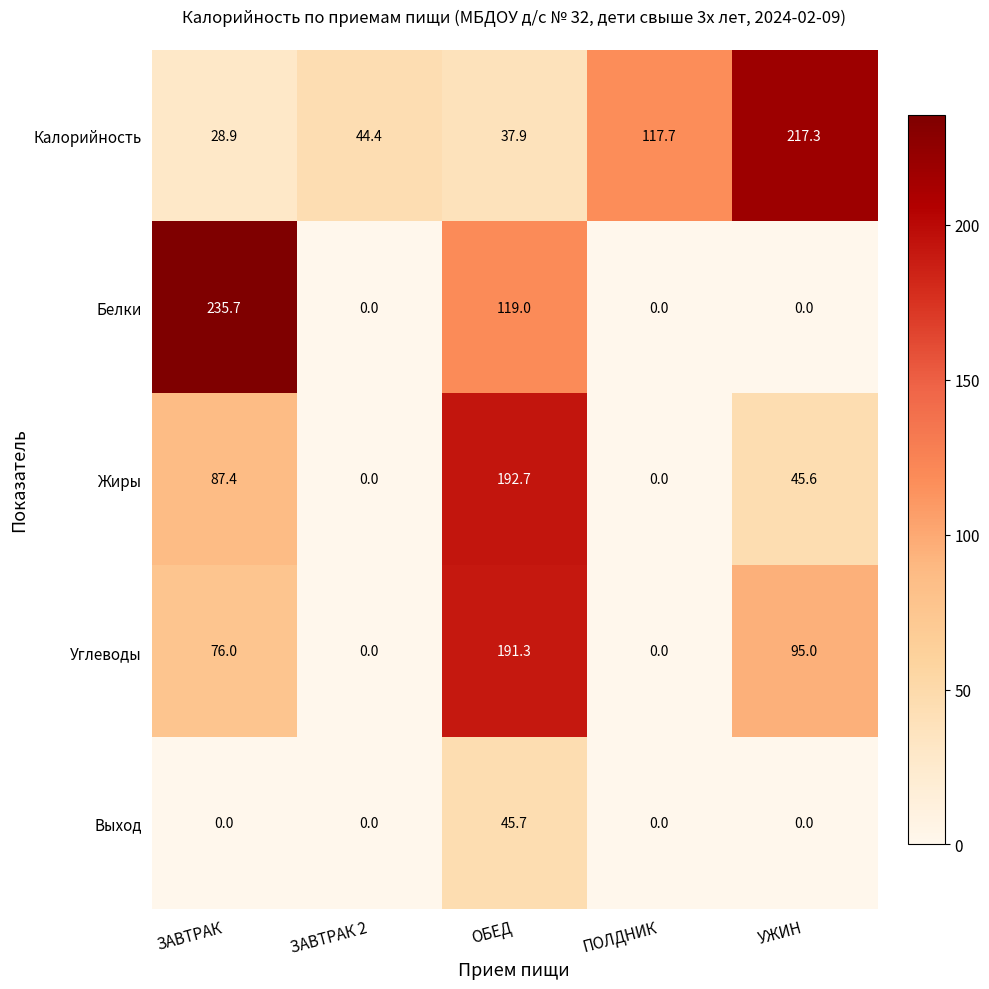

Between ЗАВТРАК 2 and ОБЕД, which series saw the biggest shift?

Жиры